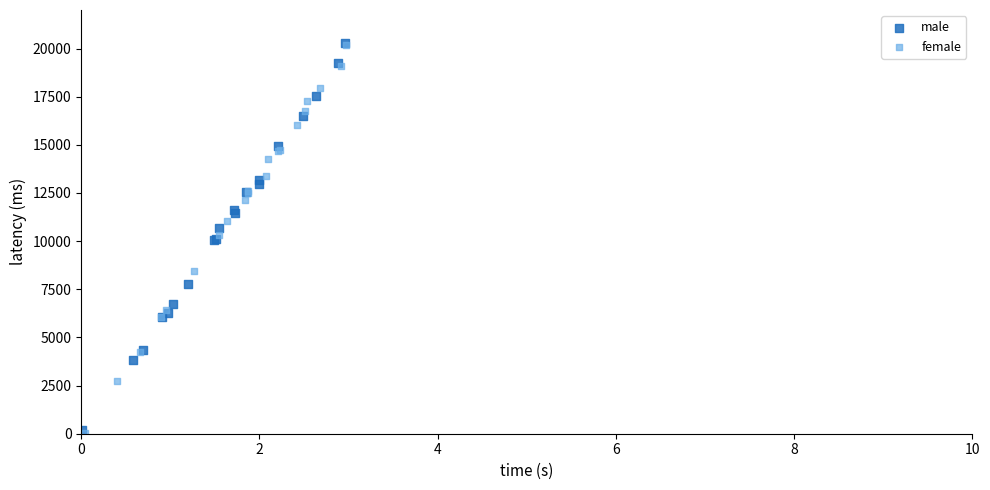

Which series reaches the minimum Y coordinate?

male